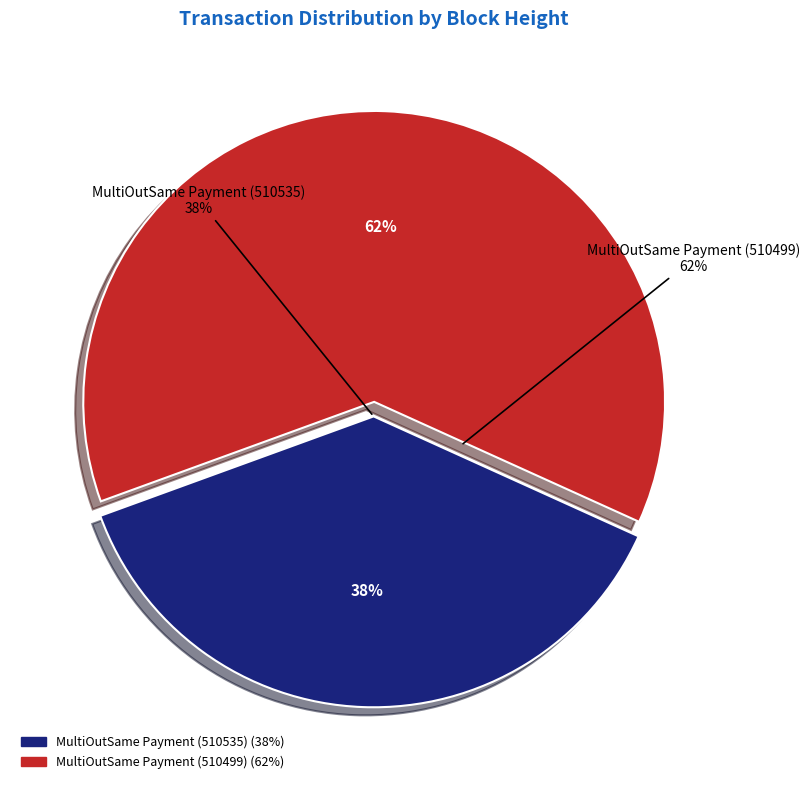

Rank the categories by value from lowest to highest.

MultiOutSame Payment (510535), MultiOutSame Payment (510499)